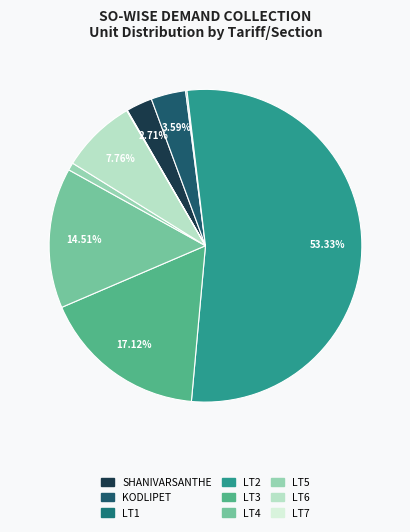

Which has a higher value, KODLIPET or LT6?

LT6